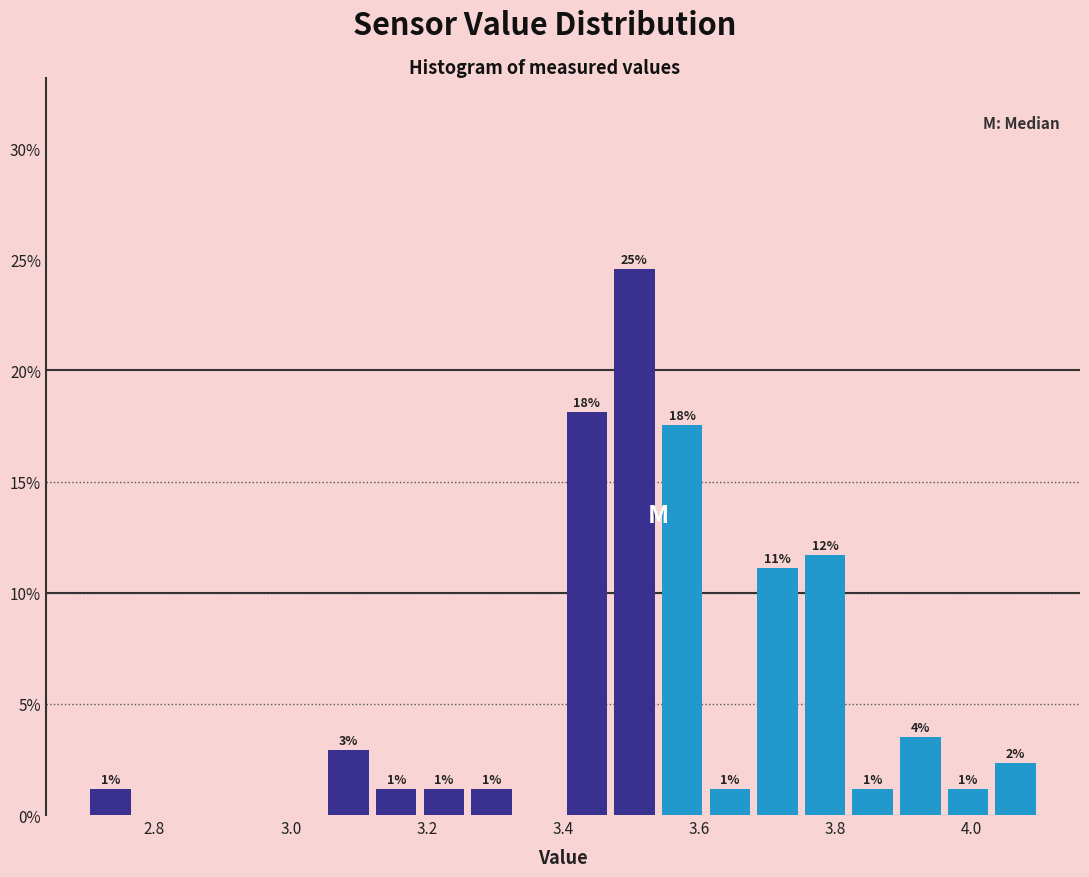

Around what value on the x-axis is the tallest bar? Give the approximate position of its centre, as read against the axis.

3.50